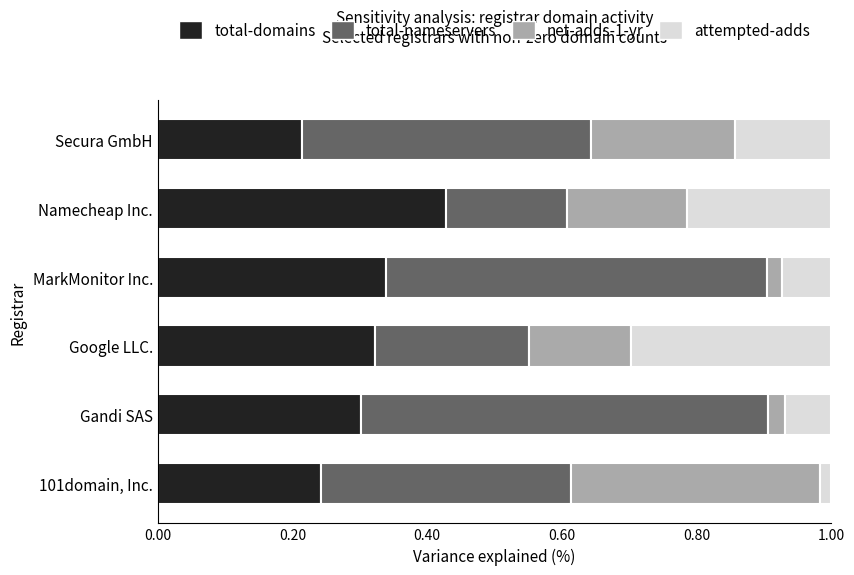

At which label does total-domains reach its minimum?

Secura GmbH